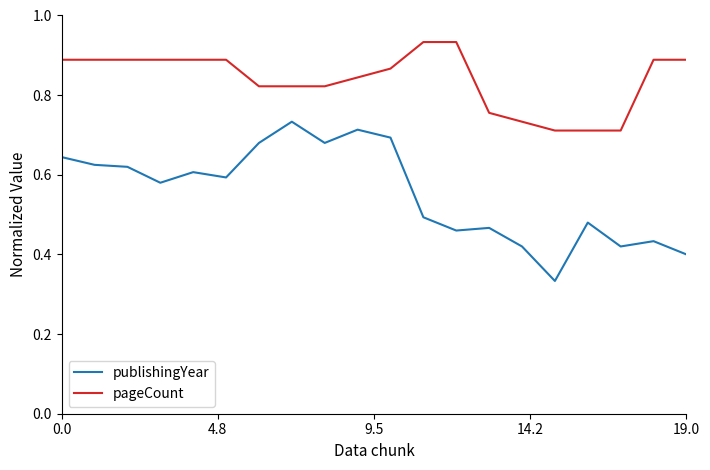

True or false: publishingYear and pageCount intersect in this chart.

False